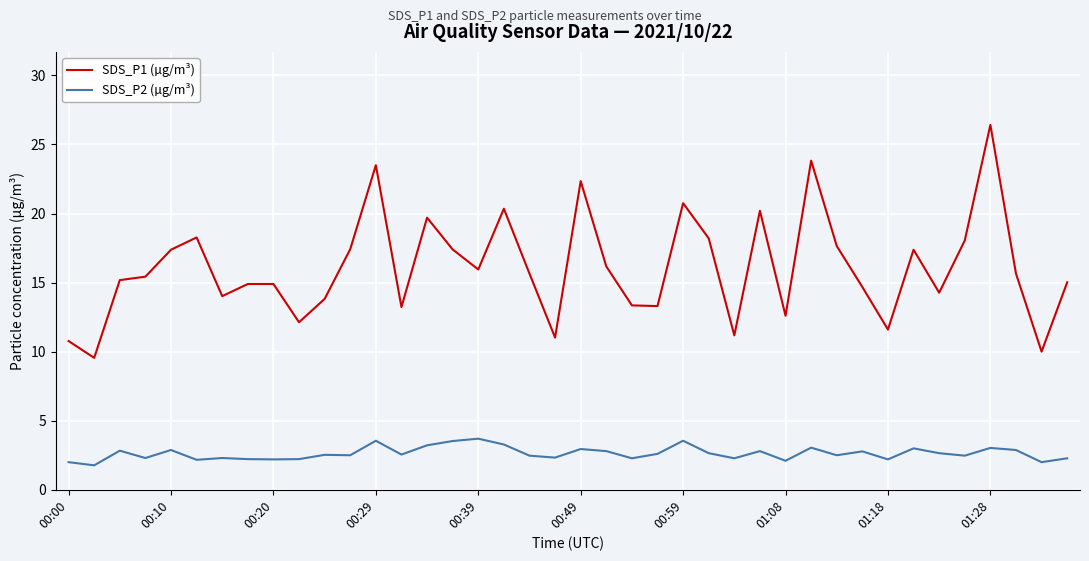

True or false: SDS_P2 (µg/m³) and SDS_P1 (µg/m³) cross at least once.

False